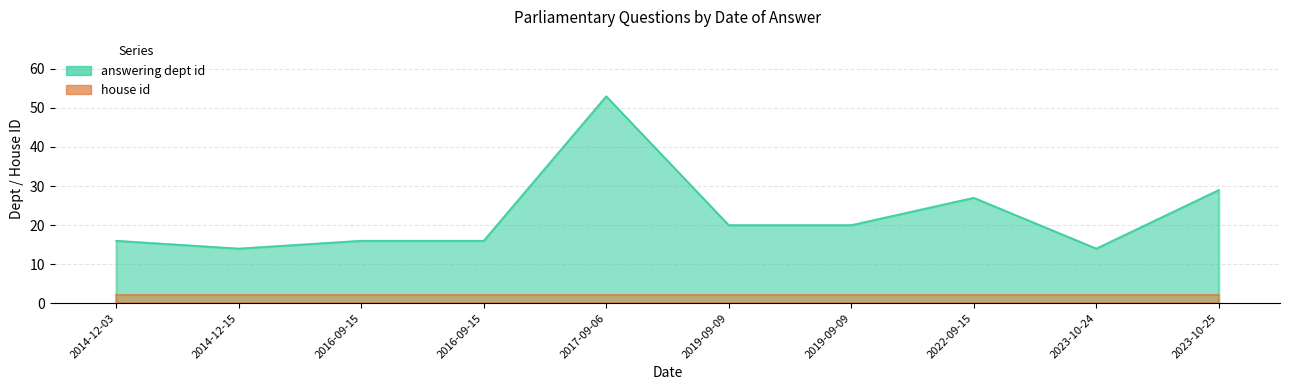

List the labels in order of value, largest first.

2017-09-06, 2023-10-25, 2022-09-15, 2019-09-09, 2019-09-09, 2014-12-03, 2016-09-15, 2016-09-15, 2014-12-15, 2023-10-24